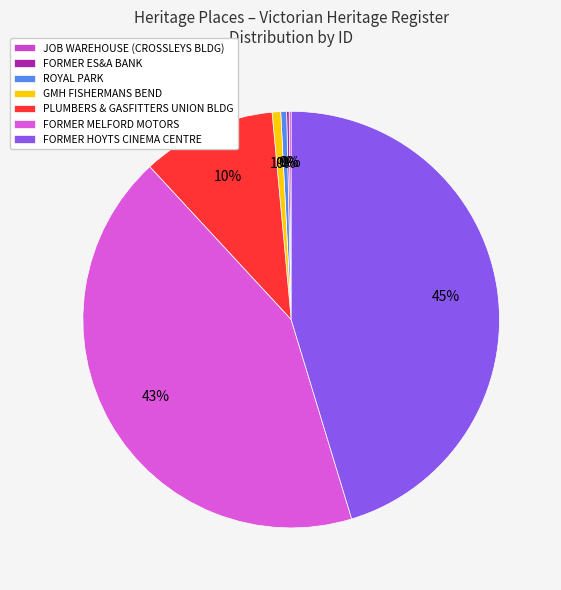

What is the smallest slice in the pie chart?

JOB WAREHOUSE (OR CROSSLEYS BUILDING)